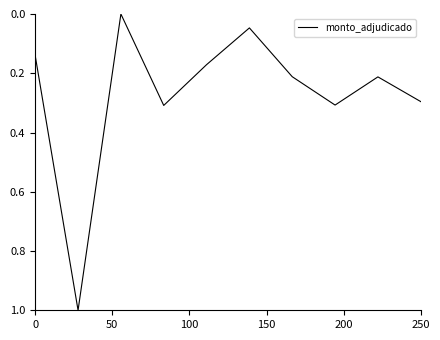

Count the number of values greater than 0.

9